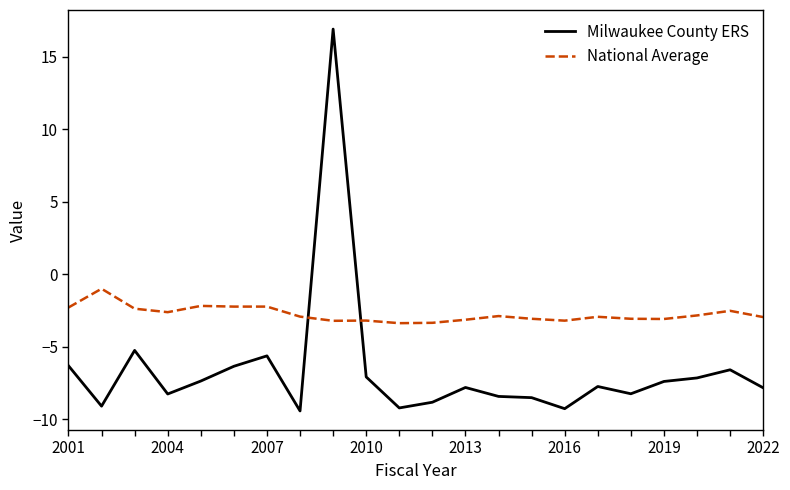

Which series has the largest total across all categories?

National Average